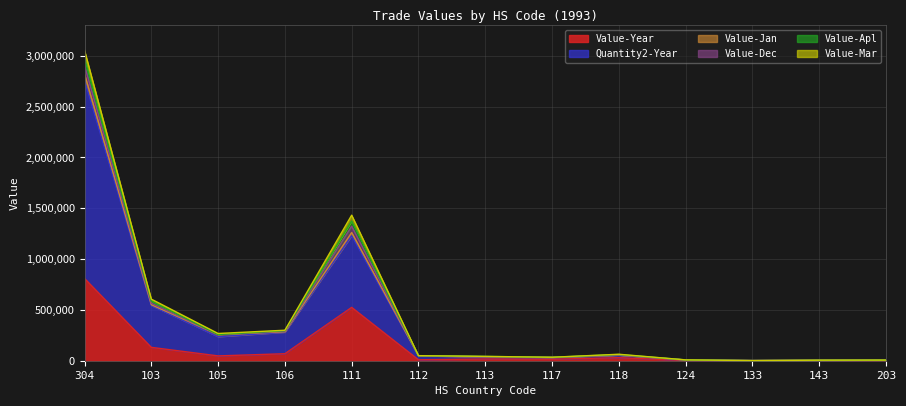

What is the average value of the Value-Apl series?

11883